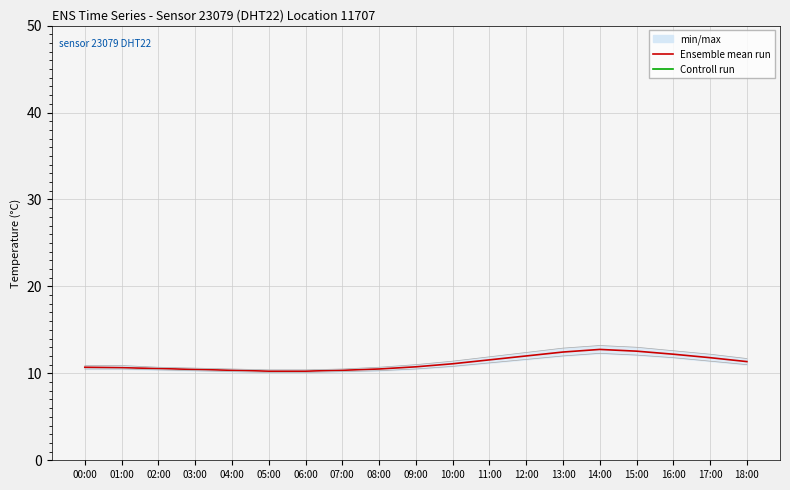

What is the difference between the maximum and minimum values?

2.5